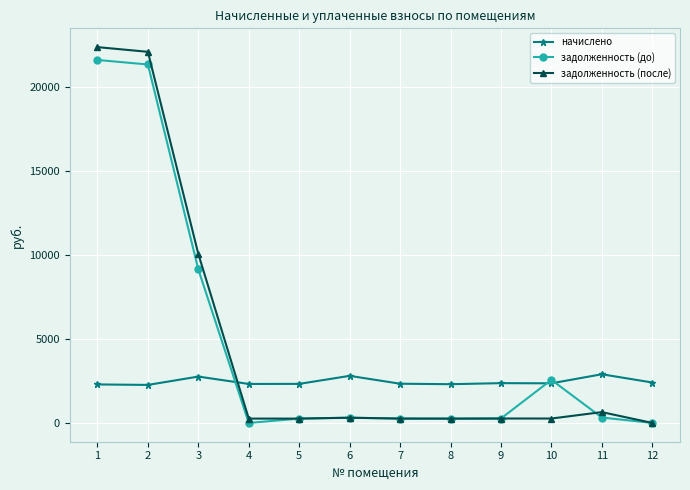

Which series has the widest spread of values?

задолженность (после)